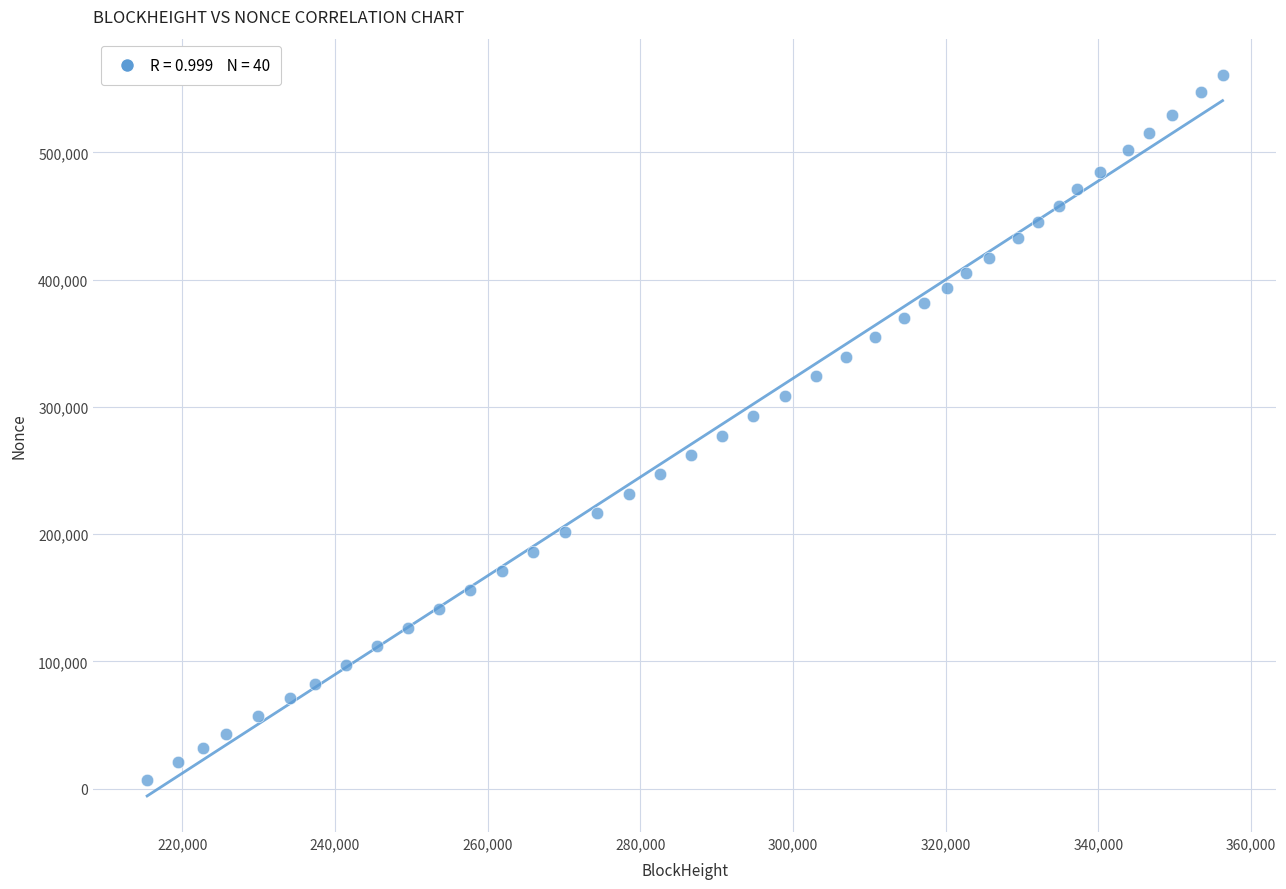

What is the range of Y values (max minus min)?

554163